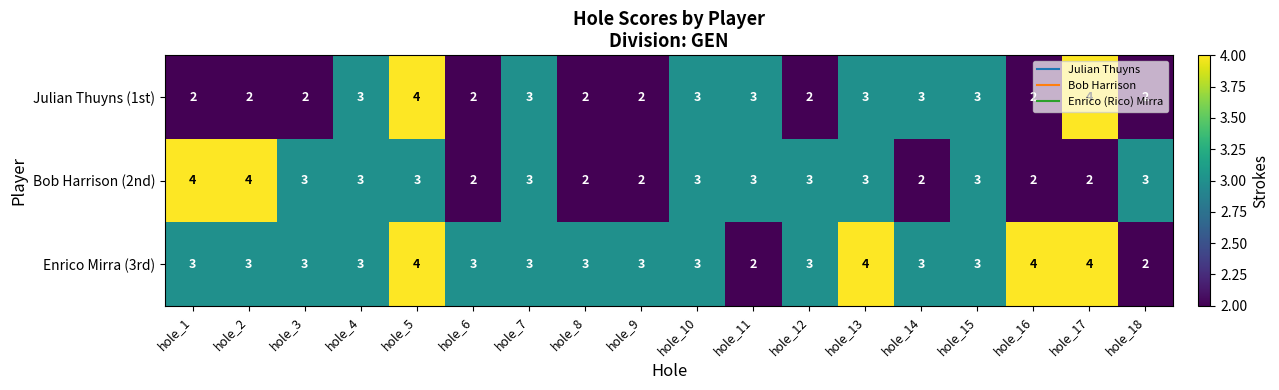

Is it true that Bob Harrison (2nd) equals 4 at hole_12?

False